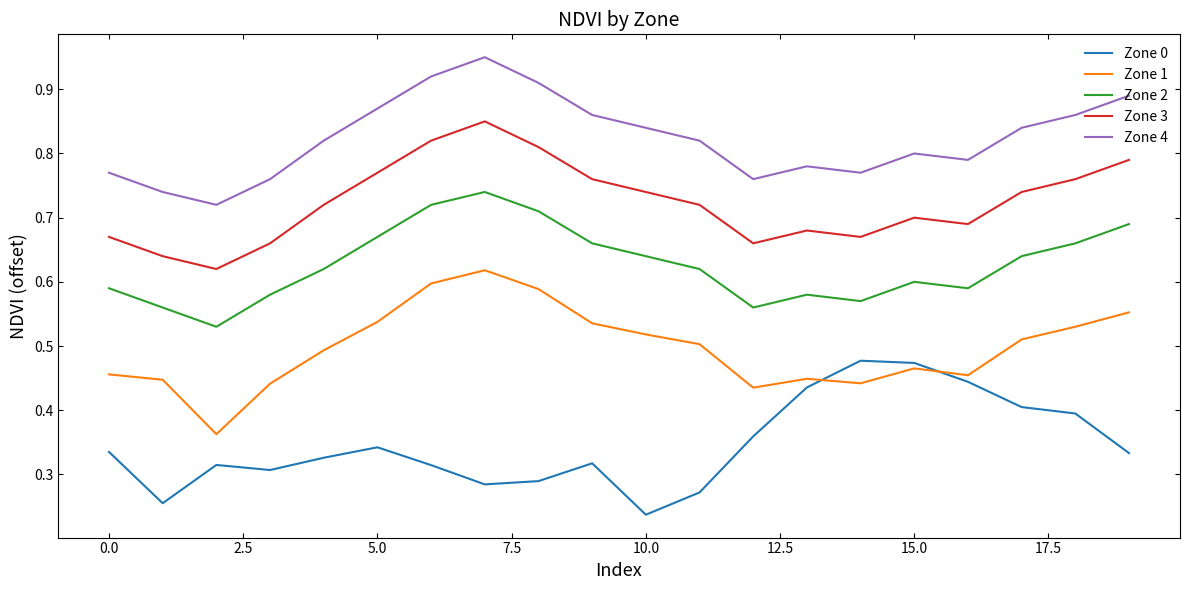

True or false: Zone 0 and Zone 3 cross at least once.

False